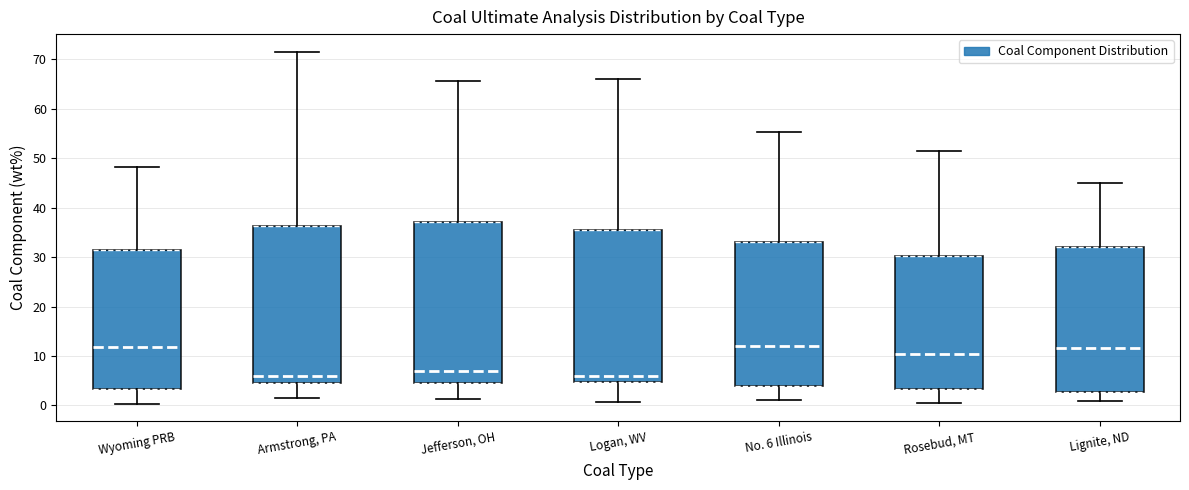

Reading left to right, read every box against the y-axis: the position of its median line, the range the box covers, and the ends of its whiskers. The values are not printed on the chart, so give them approximately, as read against the axis.

Wyoming PRB: median 12, box 3 to 31, whiskers 0 to 48
Armstrong, PA: median 6, box 4 to 36, whiskers 1 to 72
Jefferson, OH: median 7, box 5 to 37, whiskers 1 to 66
Logan, WV: median 6, box 5 to 35, whiskers 1 to 66
No. 6 Illinois: median 12, box 4 to 33, whiskers 1 to 55
Rosebud, MT: median 10, box 3 to 30, whiskers 1 to 52
Lignite, ND: median 12, box 3 to 32, whiskers 1 to 45